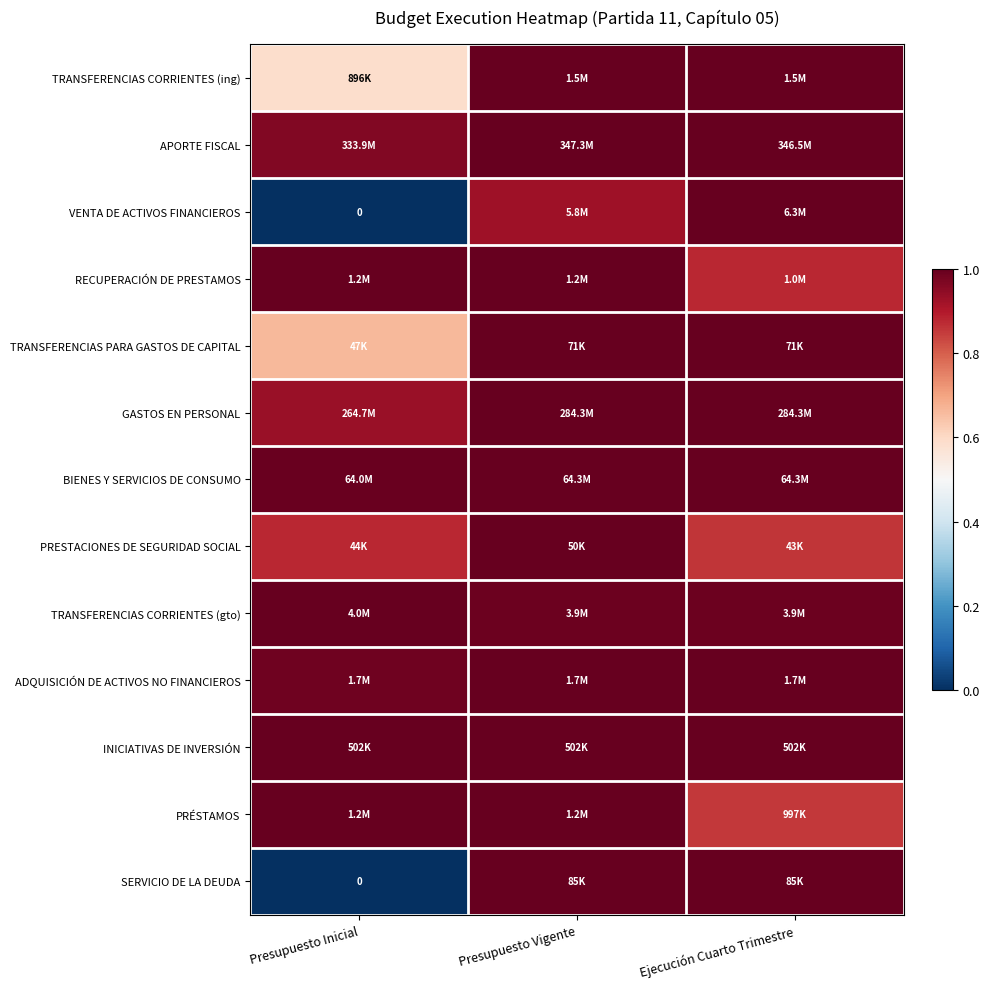

Which category has the highest value in the VENTA DE ACTIVOS FINANCIEROS series?

Ejecución Cuarto Trimestre